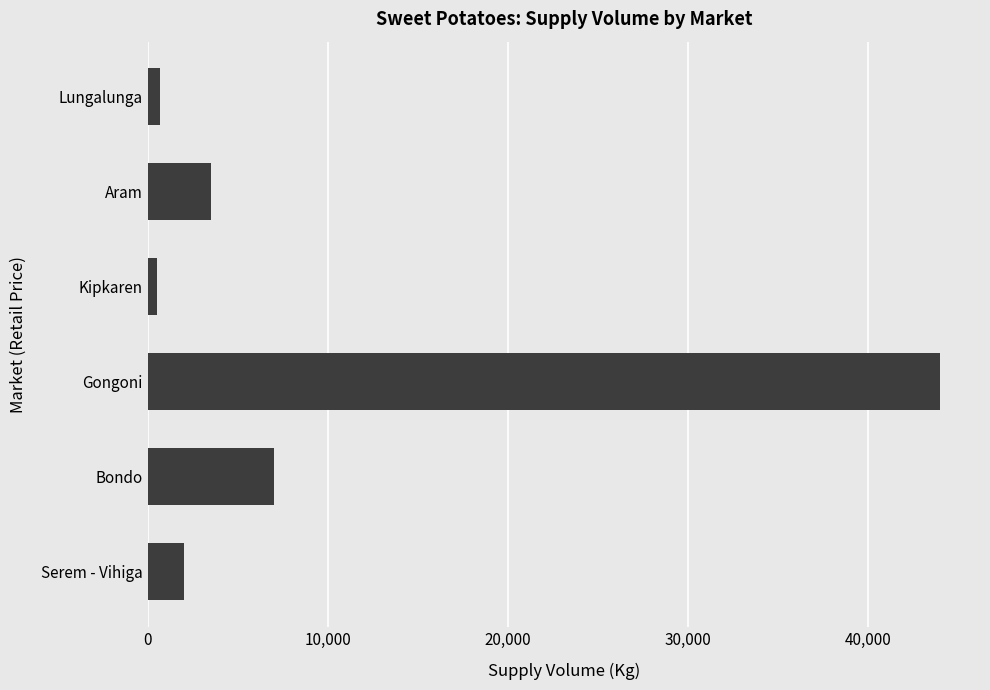

Are the bars horizontal?

Yes